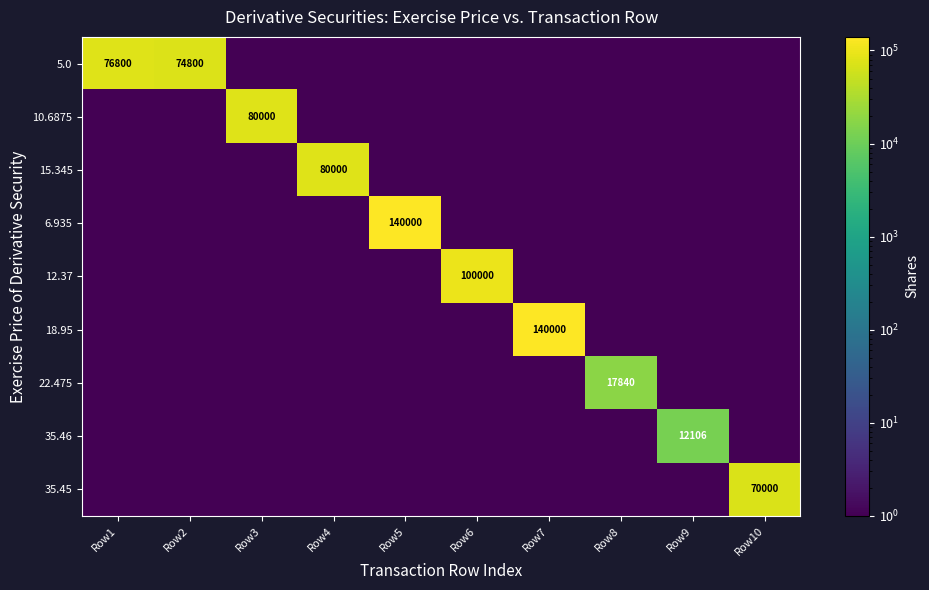

True or false: 6.935 has a value of 140000.0 at Row5.

True